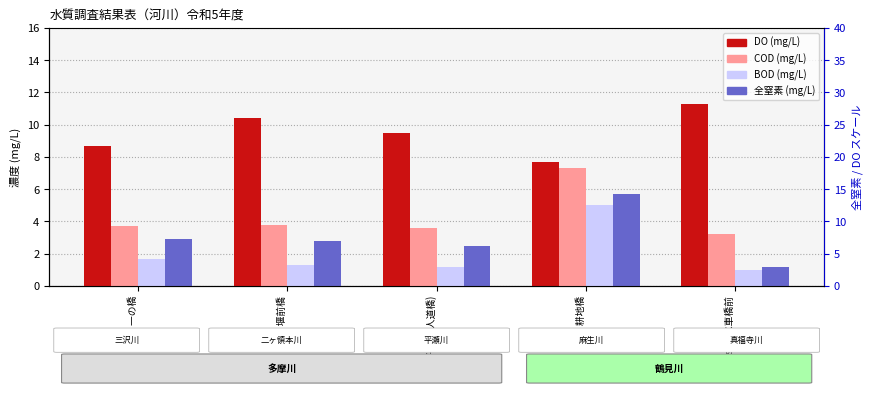

How many bars are there in each group?

4